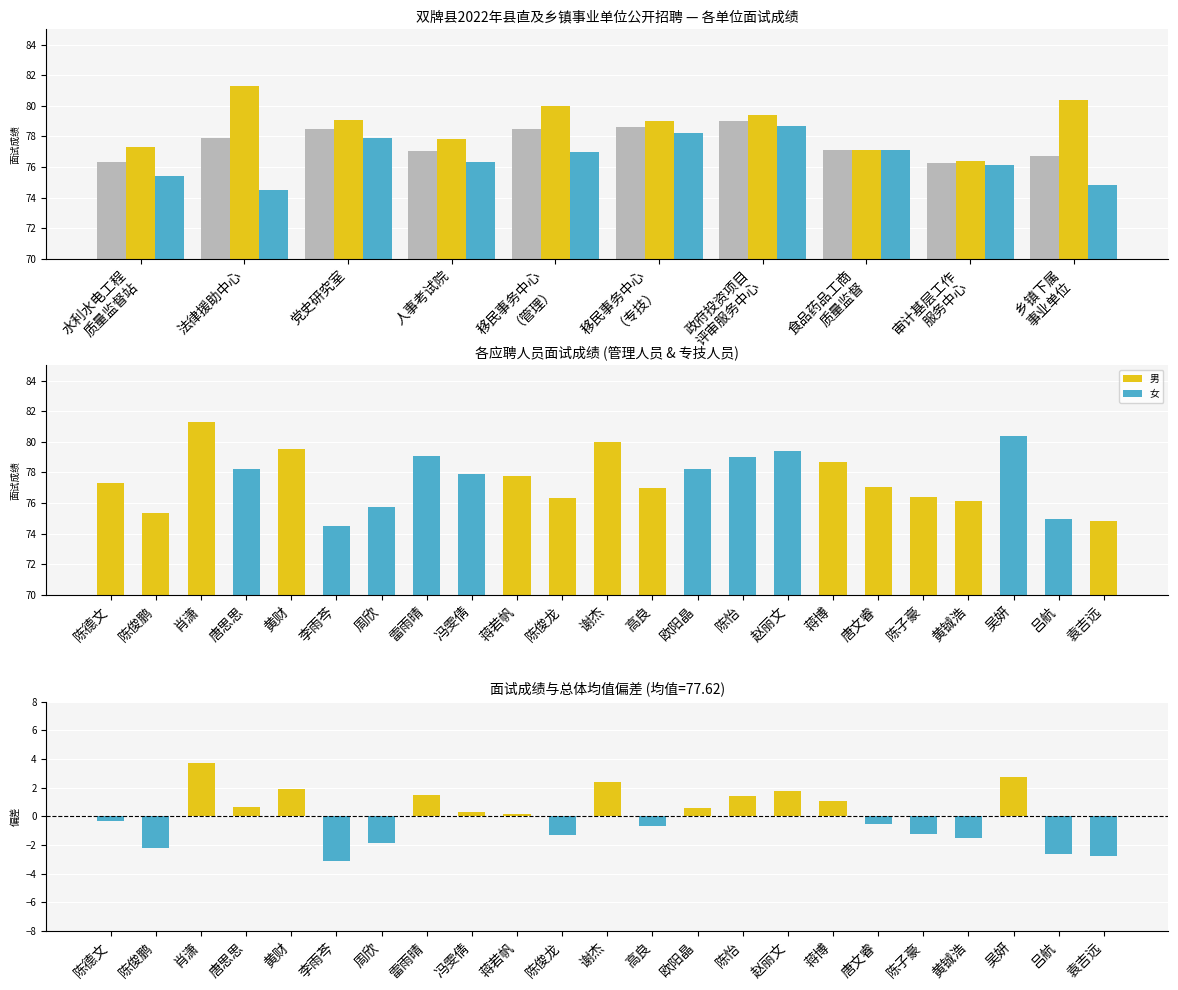

At 蒋若帆, list the series in order from largest to smallest.

管理人员, 专技人员